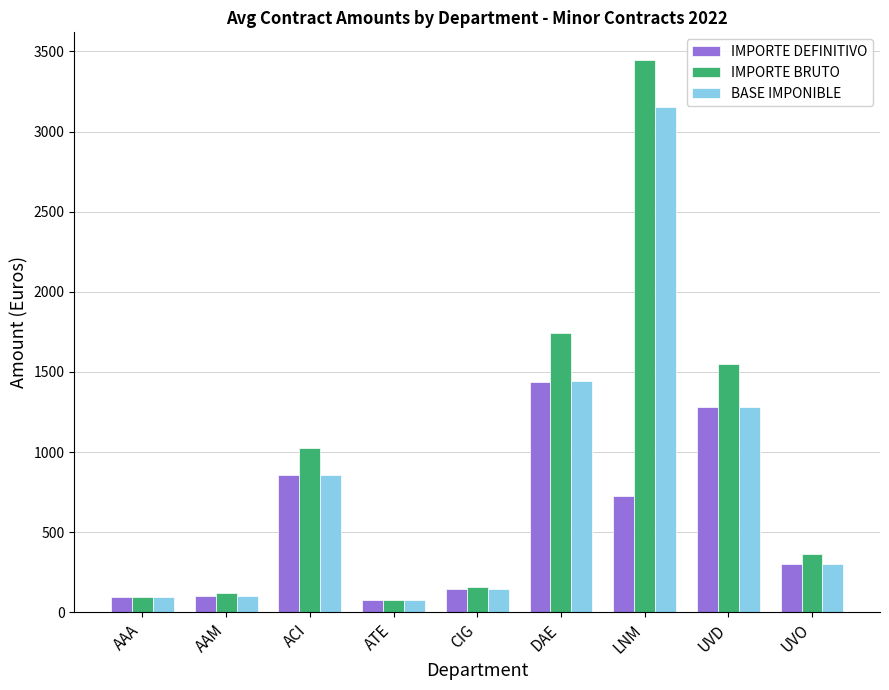

What is the total value across all series at CIG?

449.8